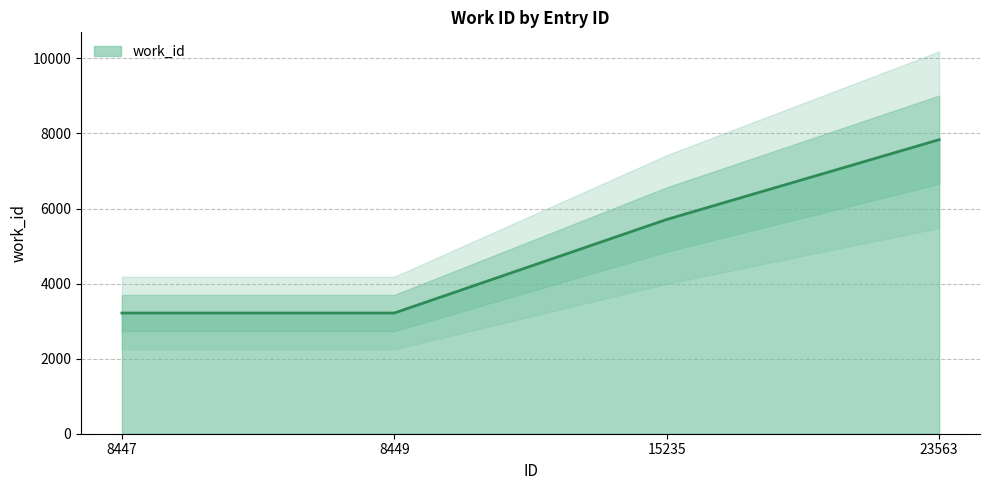

What is the greatest value displayed?

7835